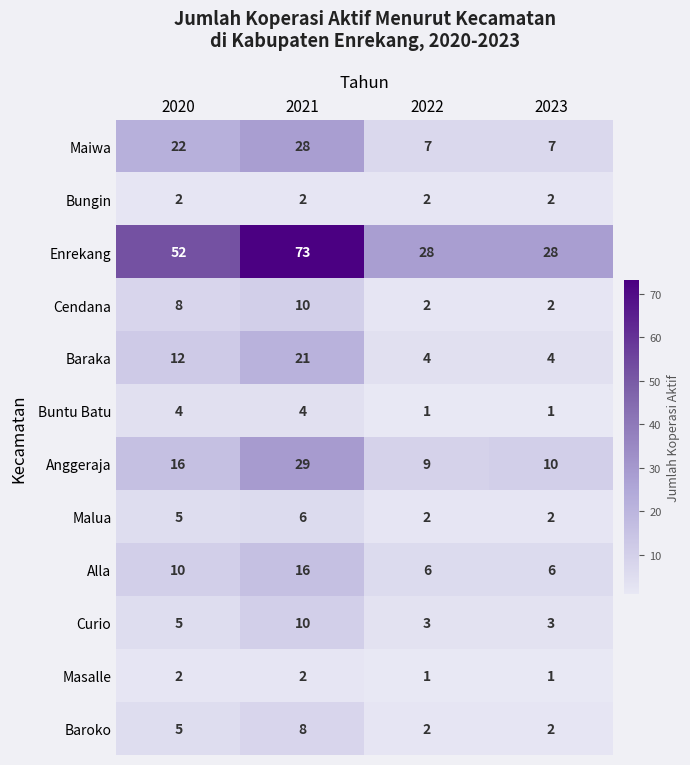

What is the spread (max minus min) of values at 2023?

27